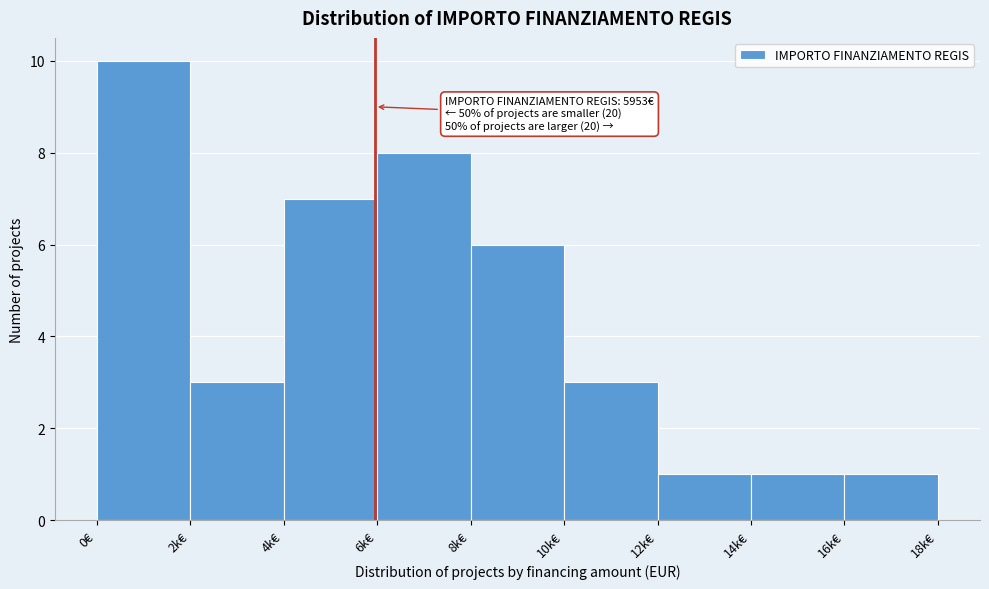

Reading right to left, transcribe all the data shown in this chart.

1	1	1	3	6	8	7	3	10